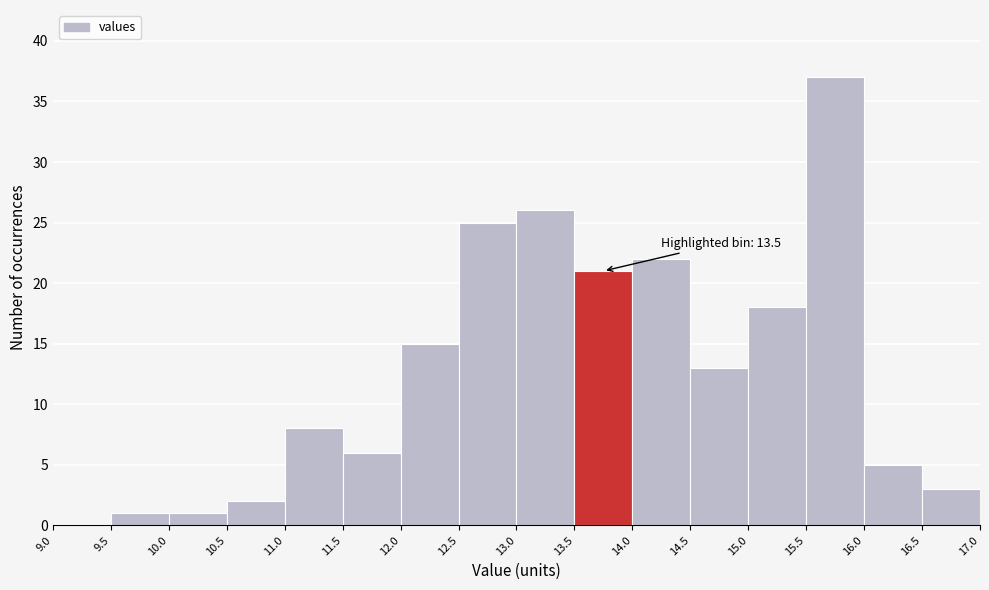

Over which range of the x-axis is the bar tallest?

15.5 to 16.0